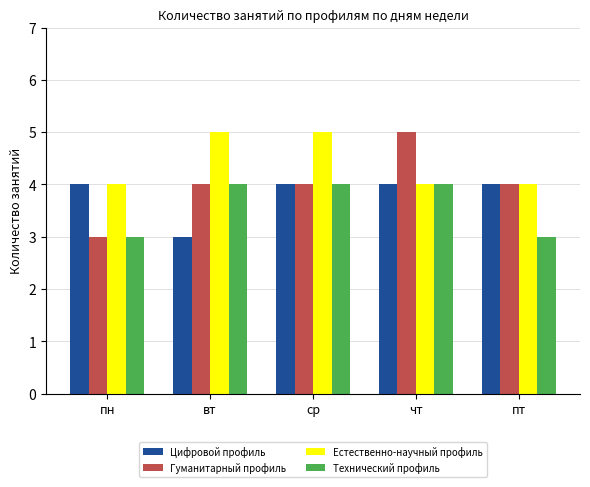

Is the value of Естественно-научный профиль at пн greater than the value of Гуманитарный профиль at чт?

No